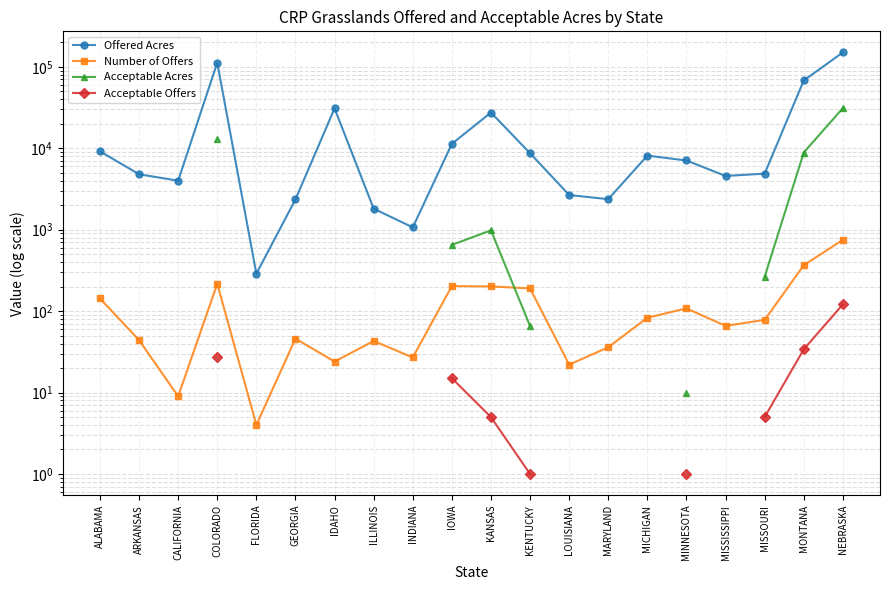

What is the value of the Number of Offers point at the 12th from the left?

190.0